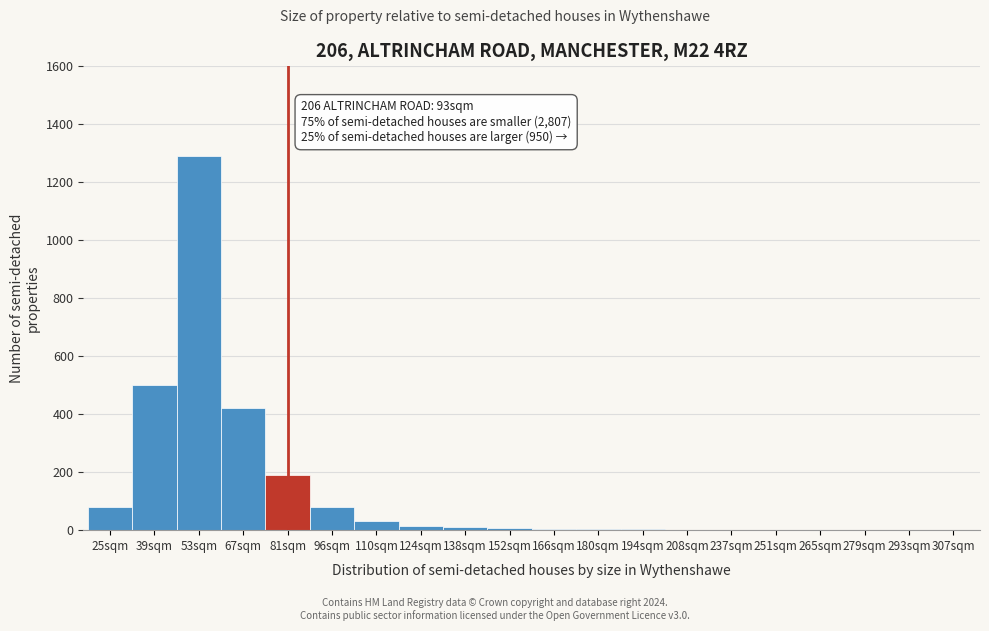

At which category does the chart reach its peak across all series?

53sqm